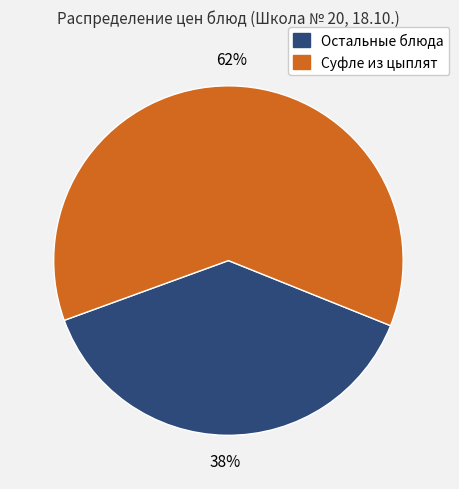

To the nearest percent, what is the average slice percentage?

50%